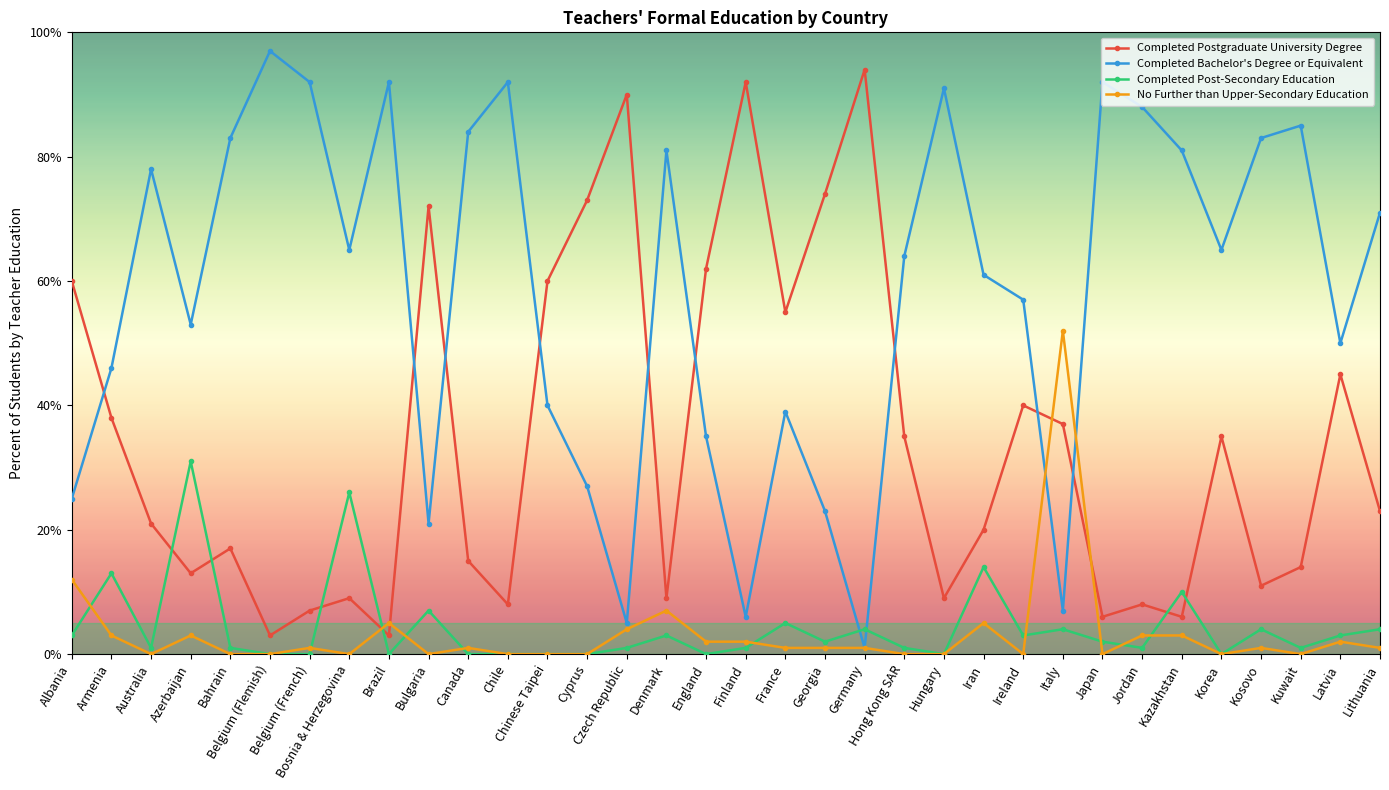

At which label does No Further than Upper-Secondary Education reach its peak?

Italy